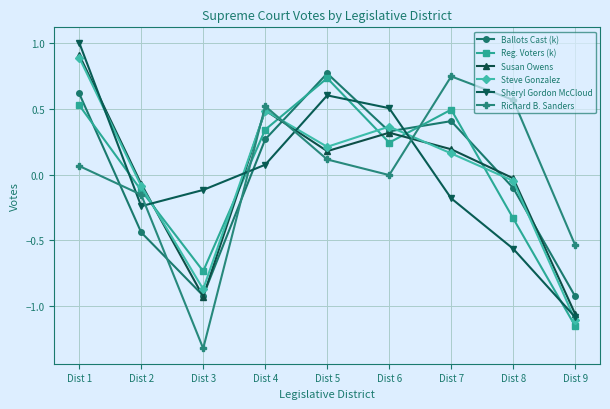

What is the difference between the second highest and second lowest values in the Susan Owens series?

1.4